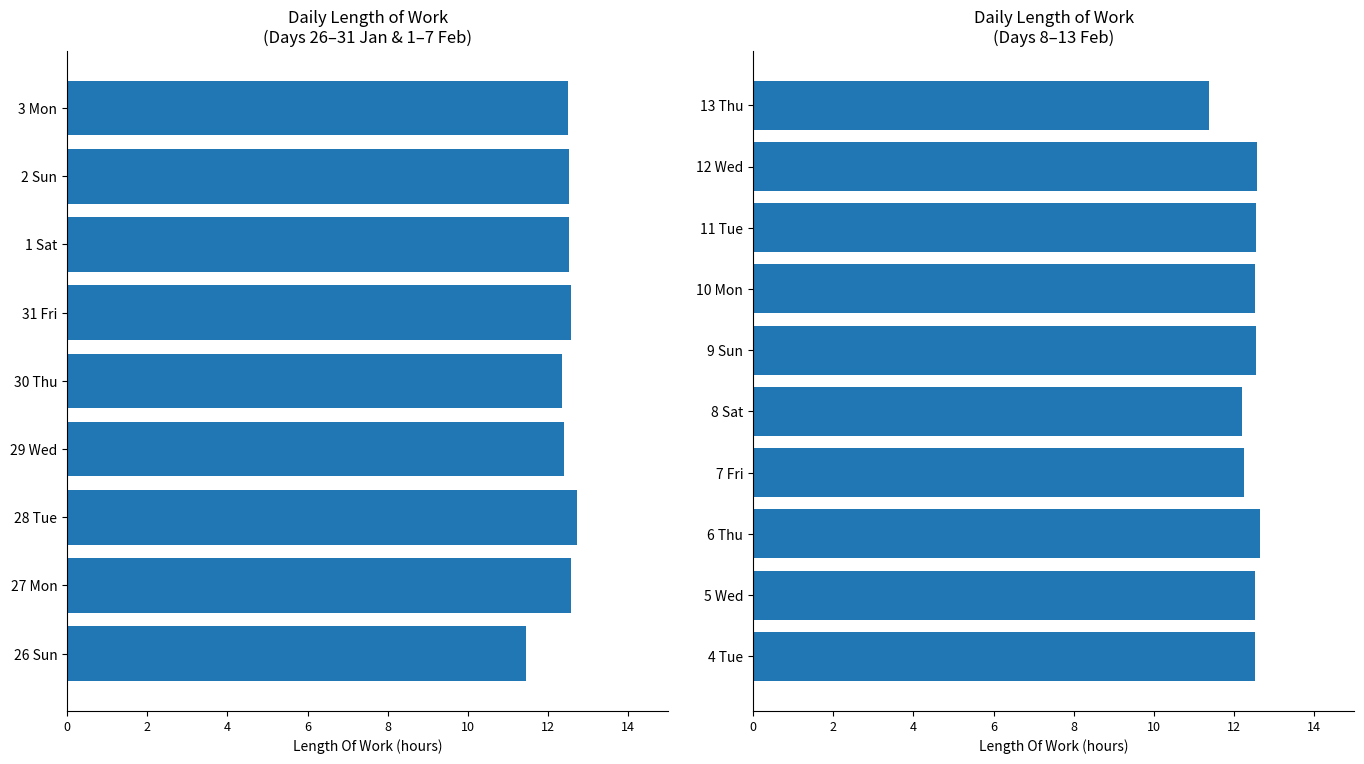

Between 6 Thu and 8 Sat, which is larger?

6 Thu